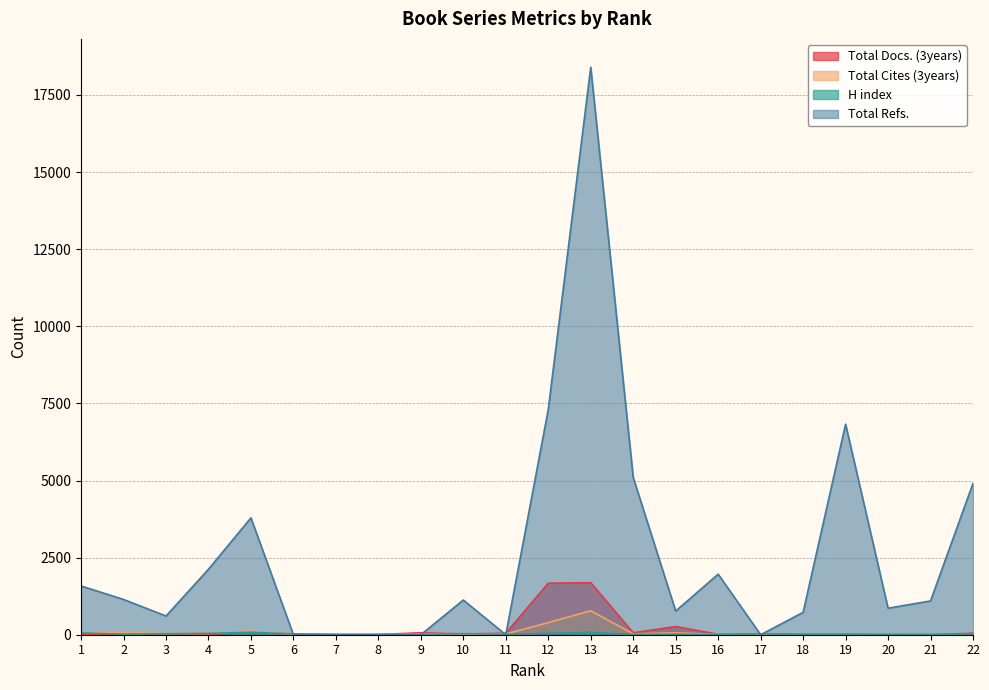

Rank the series at 17 from highest to lowest value.

H index, Total Docs. (3years), Total Cites (3years), Total Refs.